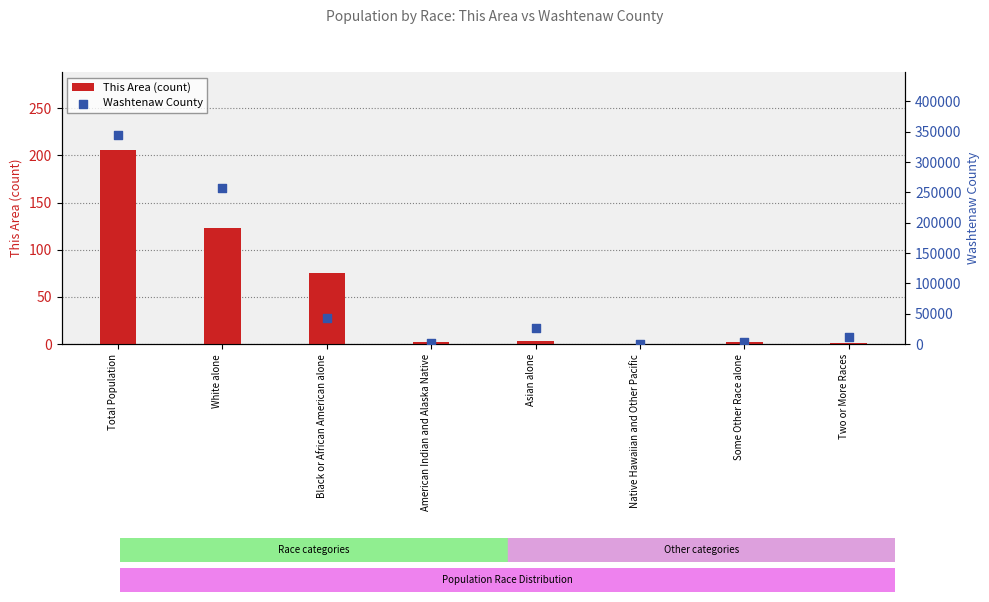

At how many categories does at least one series exceed 5452?

5